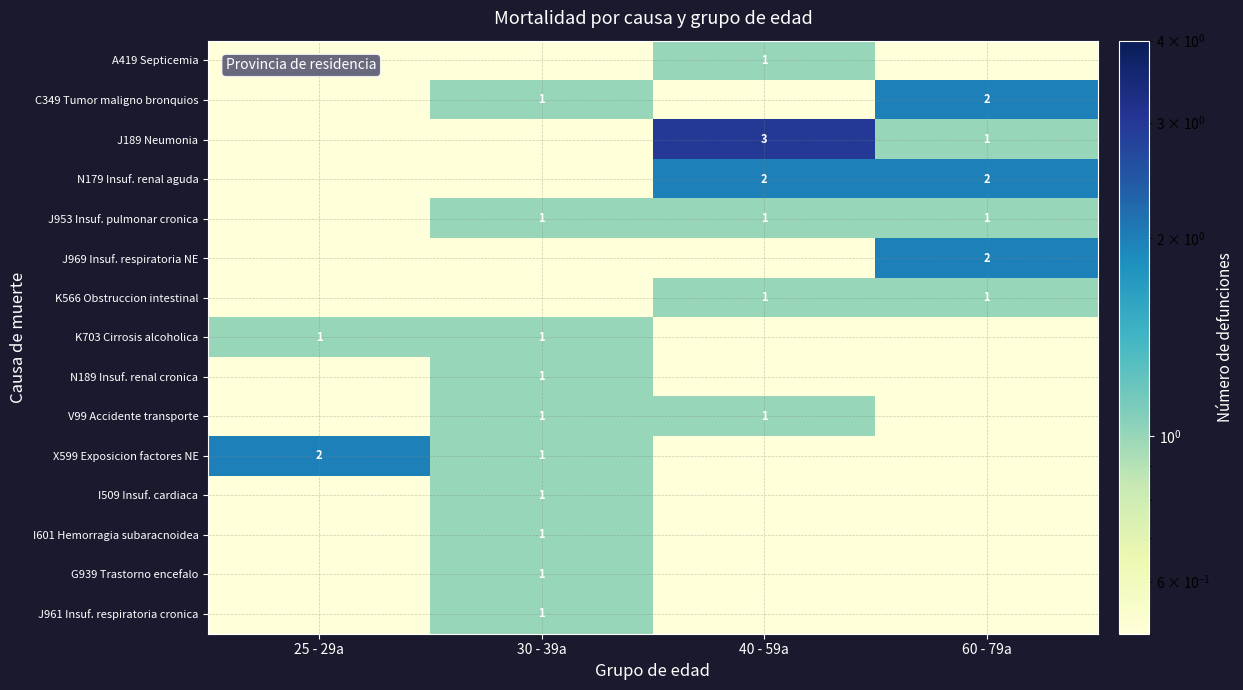

List the labels in order of N179 Insuf. renal aguda value, largest first.

40 - 59a, 60 - 79a, 25 - 29a, 30 - 39a